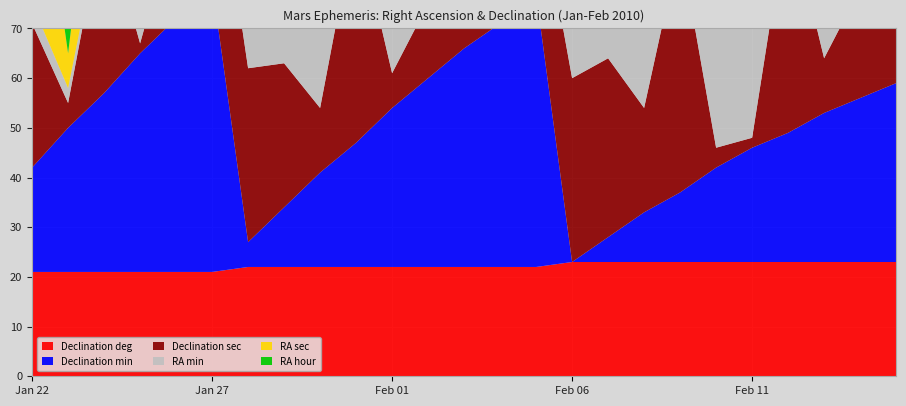

Reading left to right, list all the values displayed in this chart.

Right Ascension min: Jan 22=4	Jan 23=3	Jan 24=1	Jan 25=59	Jan 26=58	Jan 27=56	Jan 28=54	Jan 29=53	Jan 30=51	Jan 31=50	Feb 01=48	Feb 02=46	Feb 03=45	Feb 04=43	Feb 05=41	Feb 06=40	Feb 07=38	Feb 08=37	Feb 09=35	Feb 10=34	Feb 11=32	Feb 12=31	Feb 13=30	Feb 14=28	Feb 15=27
Right Ascension sec: Jan 22=41	Jan 23=7	Jan 24=31	Jan 25=54	Jan 26=16	Jan 27=38	Jan 28=59	Jan 29=20	Jan 30=40	Jan 31=1	Feb 01=22	Feb 02=44	Feb 03=6	Feb 04=29	Feb 05=53	Feb 06=19	Feb 07=45	Feb 08=14	Feb 09=44	Feb 10=16	Feb 11=50	Feb 12=27	Feb 13=6	Feb 14=47	Feb 15=31
Declination deg: Jan 22=21	Jan 23=21	Jan 24=21	Jan 25=21	Jan 26=21	Jan 27=21	Jan 28=22	Jan 29=22	Jan 30=22	Jan 31=22	Feb 01=22	Feb 02=22	Feb 03=22	Feb 04=22	Feb 05=22	Feb 06=23	Feb 07=23	Feb 08=23	Feb 09=23	Feb 10=23	Feb 11=23	Feb 12=23	Feb 13=23	Feb 14=23	Feb 15=23
Declination min: Jan 22=21	Jan 23=29	Jan 24=36	Jan 25=44	Jan 26=51	Jan 27=58	Jan 28=5	Jan 29=12	Jan 30=19	Jan 31=25	Feb 01=32	Feb 02=38	Feb 03=44	Feb 04=49	Feb 05=55	Feb 06=0	Feb 07=5	Feb 08=10	Feb 09=14	Feb 10=19	Feb 11=23	Feb 12=26	Feb 13=30	Feb 14=33	Feb 15=36
Declination sec: Jan 22=29	Jan 23=5	Jan 24=36	Jan 25=2	Jan 26=21	Jan 27=32	Jan 28=35	Jan 29=29	Jan 30=13	Jan 31=45	Feb 01=7	Feb 02=15	Feb 03=11	Feb 04=54	Feb 05=23	Feb 06=37	Feb 07=36	Feb 08=21	Feb 09=50	Feb 10=4	Feb 11=2	Feb 12=45	Feb 13=11	Feb 14=22	Feb 15=18
RA hour: Jan 22=9	Jan 23=9	Jan 24=9	Jan 25=8	Jan 26=8	Jan 27=8	Jan 28=8	Jan 29=8	Jan 30=8	Jan 31=8	Feb 01=8	Feb 02=8	Feb 03=8	Feb 04=8	Feb 05=8	Feb 06=8	Feb 07=8	Feb 08=8	Feb 09=8	Feb 10=8	Feb 11=8	Feb 12=8	Feb 13=8	Feb 14=8	Feb 15=8